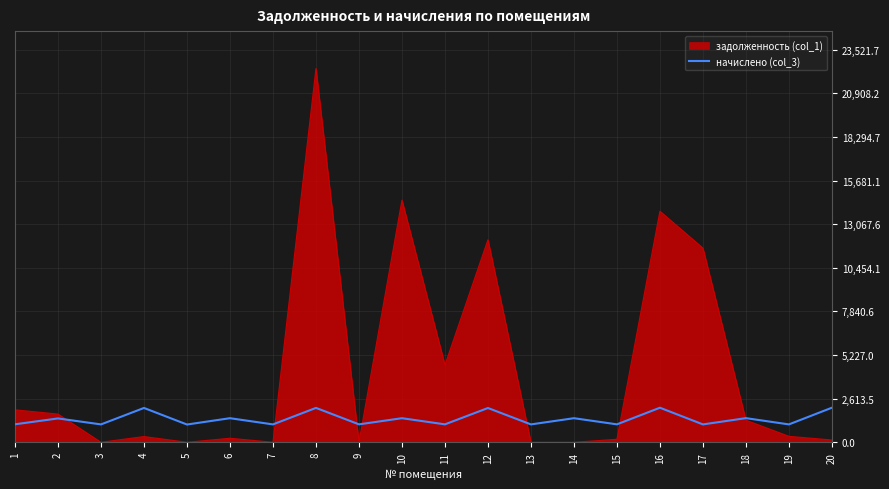

What is the maximum value for начислено (col_3)?

2070.9